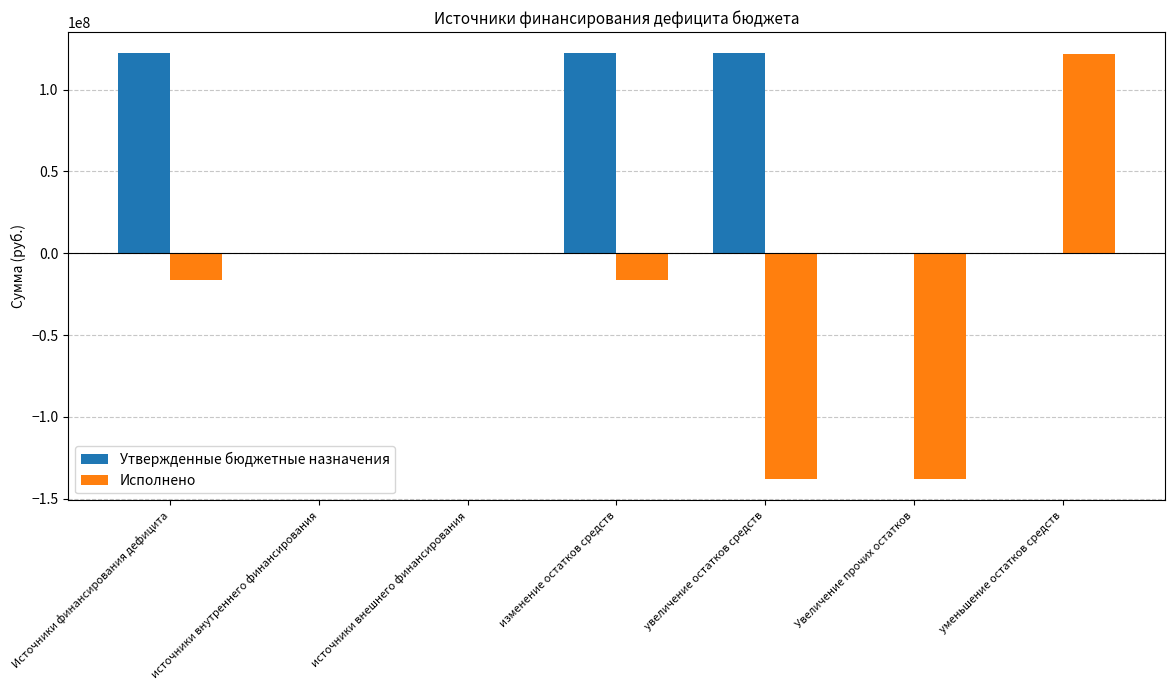

How many categories are shown in the chart?

7